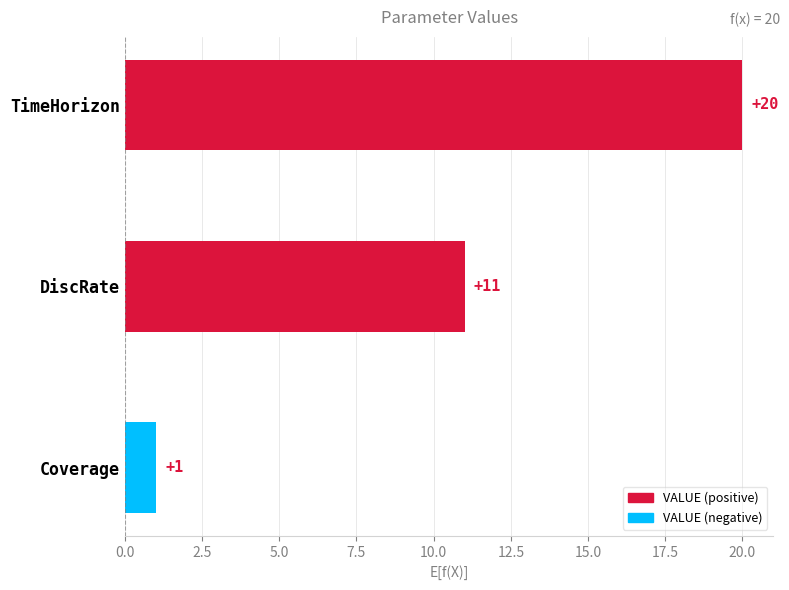

Is it true that the value at TimeHorizon is 20?

True